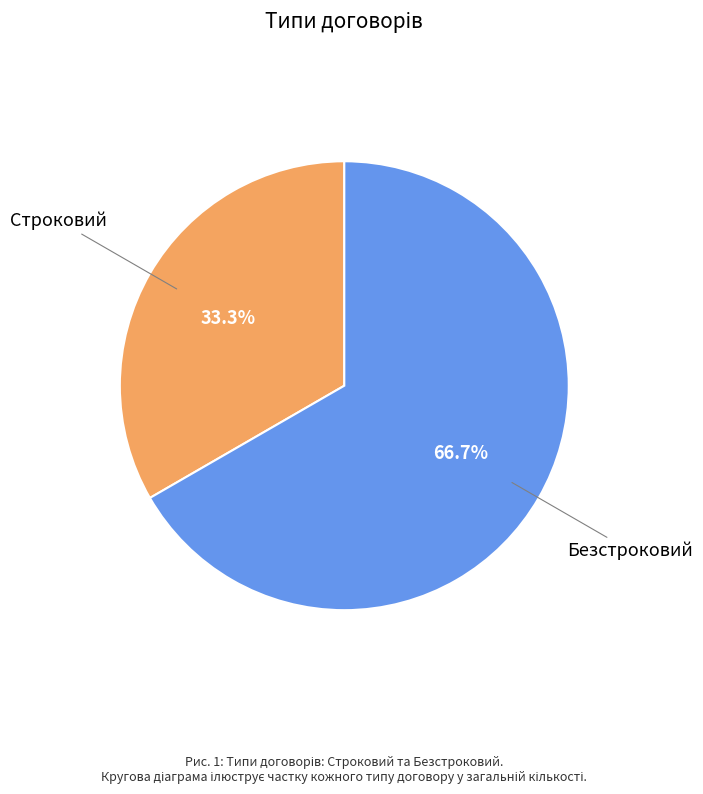

Is there any slice that represents more than half of the pie?

Yes